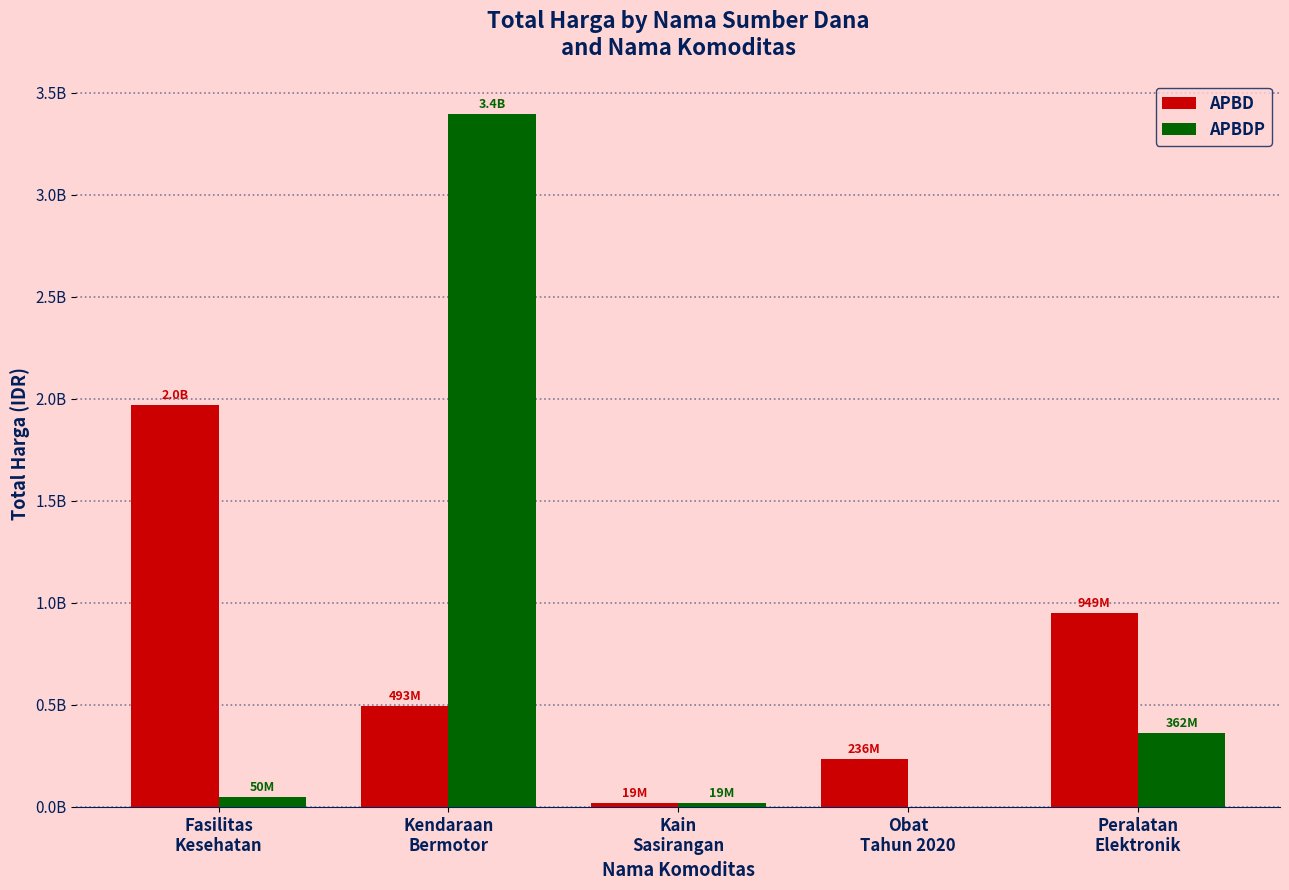

The APBDP series shows 3395564100 at Kendaraan
Bermotor. True or false?

True